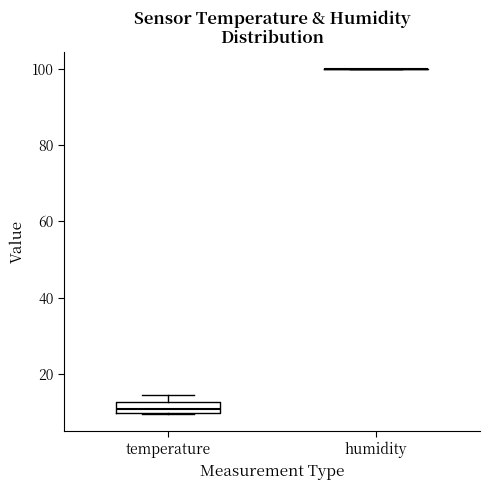

Which box is the tallest, from its lower edge to its upper edge?

temperature